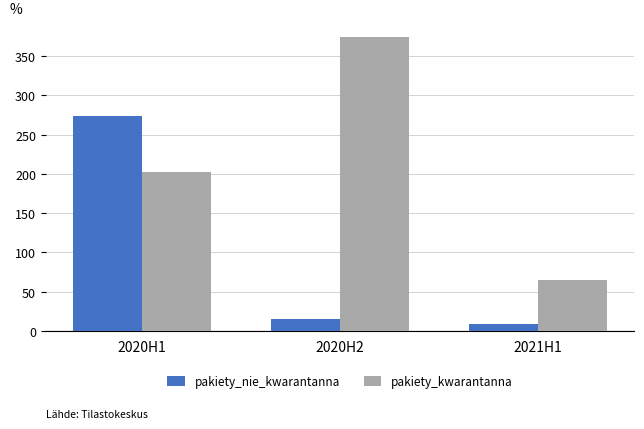

Read the pakiety_kwarantanna value at 2020H2, to the nearest 5.

375